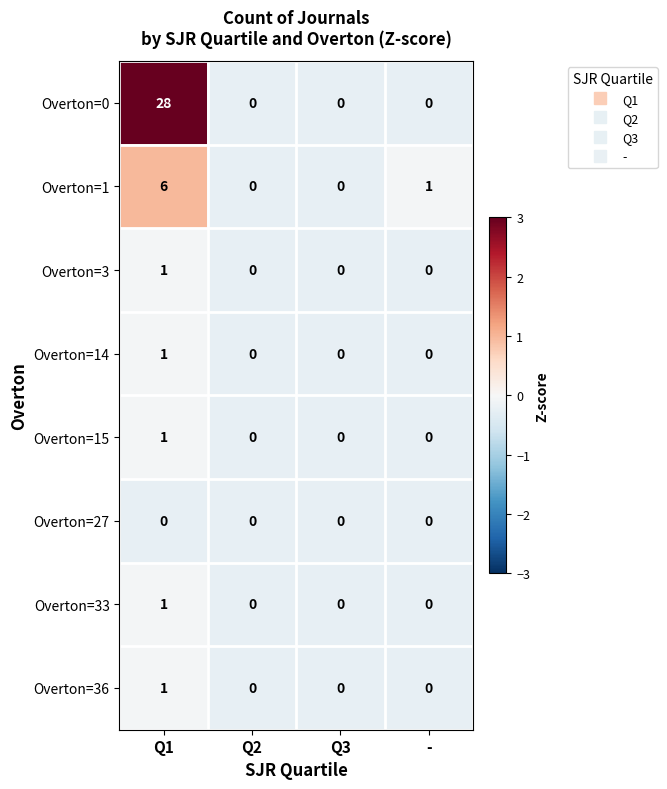

Which series has the widest spread of values?

Overton=0